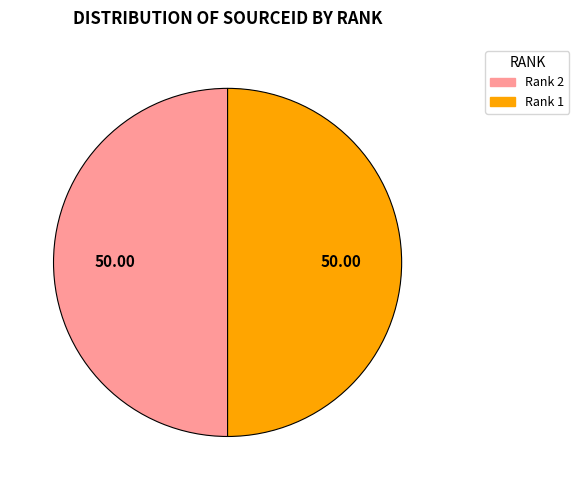

What is the ratio of the value at Rank 2 to the value at Rank 1?

1.0